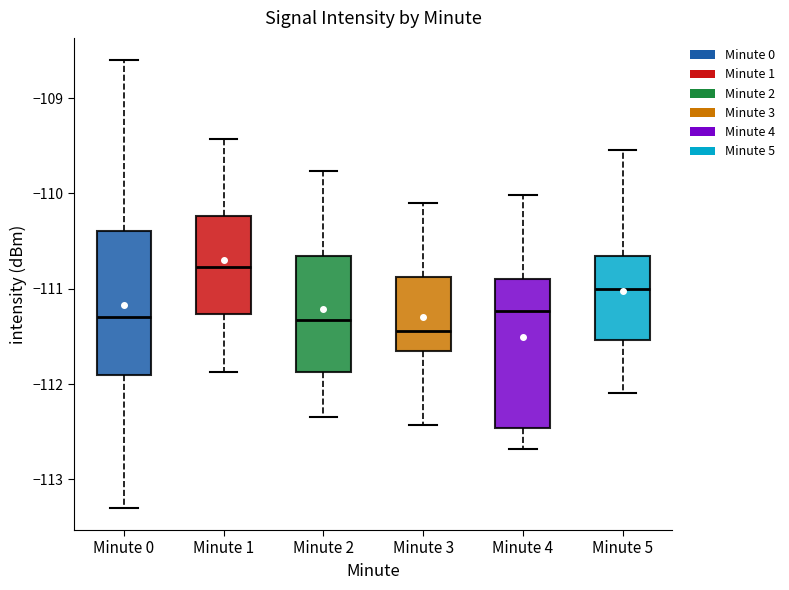

Reading left to right, read every box against the y-axis: the position of its median line, the range the box covers, and the ends of its whiskers. The values are not printed on the chart, so give them approximately, as read against the axis.

Minute 0: median -111.3, box -111.9 to -110.4, whiskers -113.3 to -108.6
Minute 1: median -110.8, box -111.3 to -110.2, whiskers -111.9 to -109.4
Minute 2: median -111.3, box -111.9 to -110.7, whiskers -112.3 to -109.8
Minute 3: median -111.4, box -111.7 to -110.9, whiskers -112.4 to -110.1
Minute 4: median -111.2, box -112.5 to -110.9, whiskers -112.7 to -110.0
Minute 5: median -111.0, box -111.5 to -110.7, whiskers -112.1 to -109.5